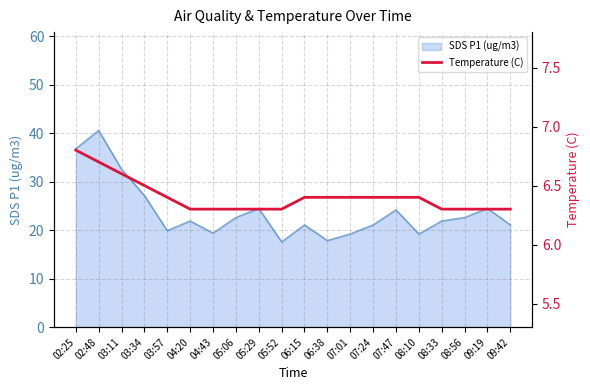

The value of SDS P1 (ug/m3) at 05:29 is 5.3. True or false?

False